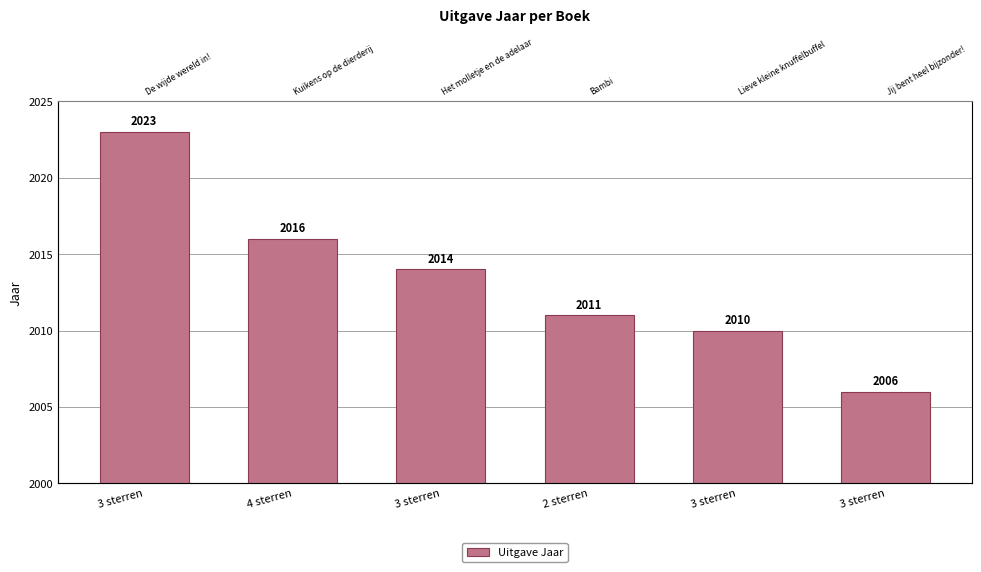

What is the sum of the values at 3 sterren and 2 sterren?

4025